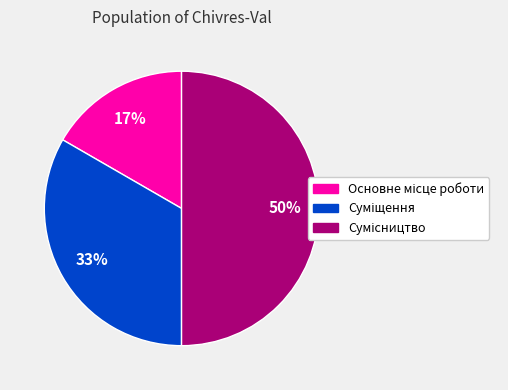

To the nearest percent, what is the difference between the largest and smallest slice percentages?

33%